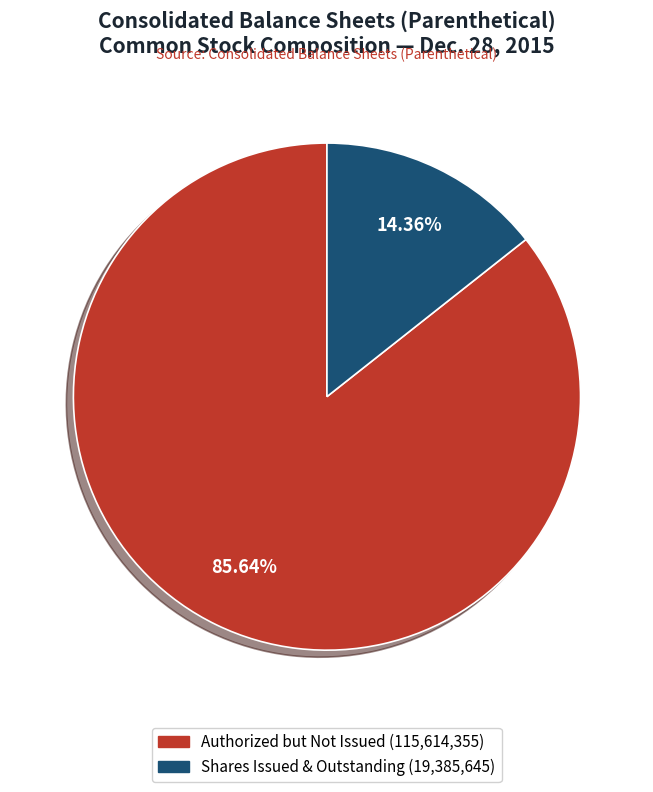

Count the number of slices in the pie.

2